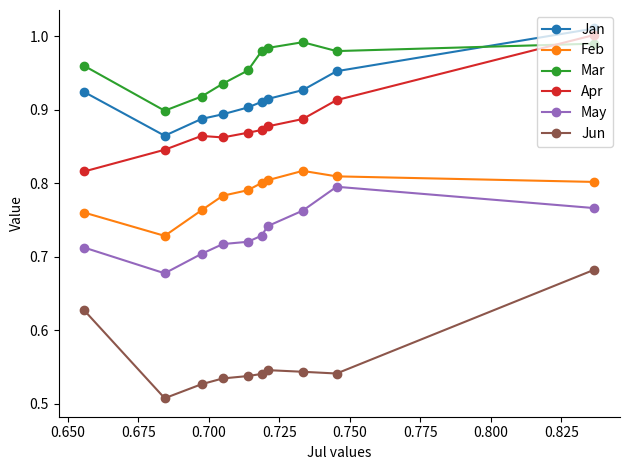

At how many categories does at least one series exceed 0?

10